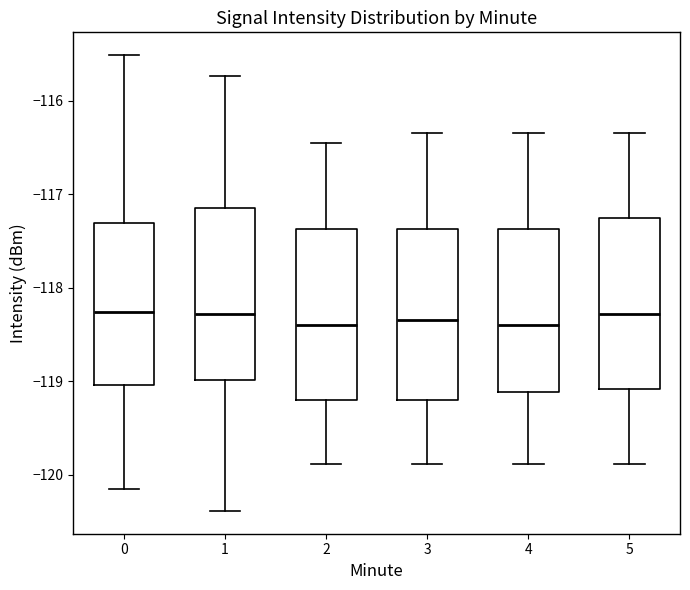

Reading left to right, read every box against the y-axis: the position of its median line, the range the box covers, and the ends of its whiskers. The values are not printed on the chart, so give them approximately, as read against the axis.

0: median -118.3, box -119.0 to -117.3, whiskers -120.1 to -115.5
1: median -118.3, box -119.0 to -117.1, whiskers -120.4 to -115.7
2: median -118.4, box -119.2 to -117.4, whiskers -119.9 to -116.4
3: median -118.3, box -119.2 to -117.4, whiskers -119.9 to -116.3
4: median -118.4, box -119.1 to -117.4, whiskers -119.9 to -116.3
5: median -118.3, box -119.1 to -117.3, whiskers -119.9 to -116.3